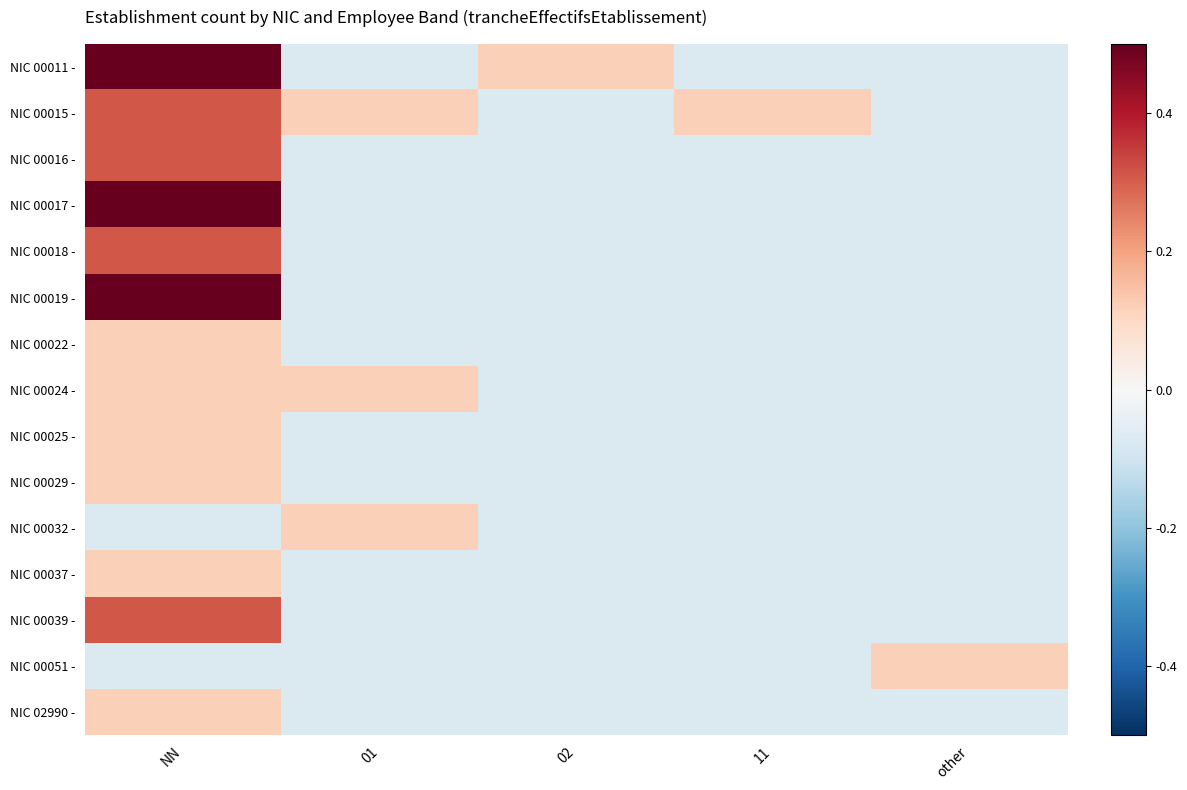

Which has a higher value, 11 or 02?

02